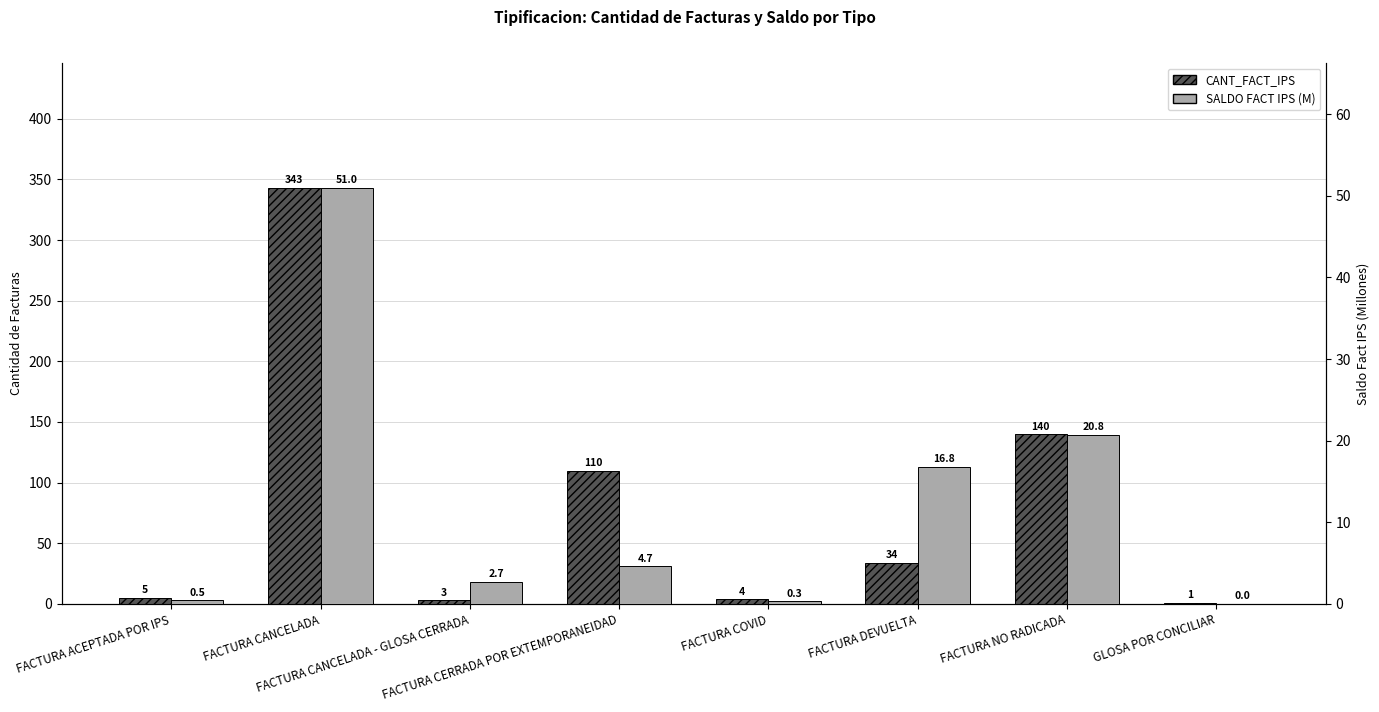

How many bars are there in each group?

2